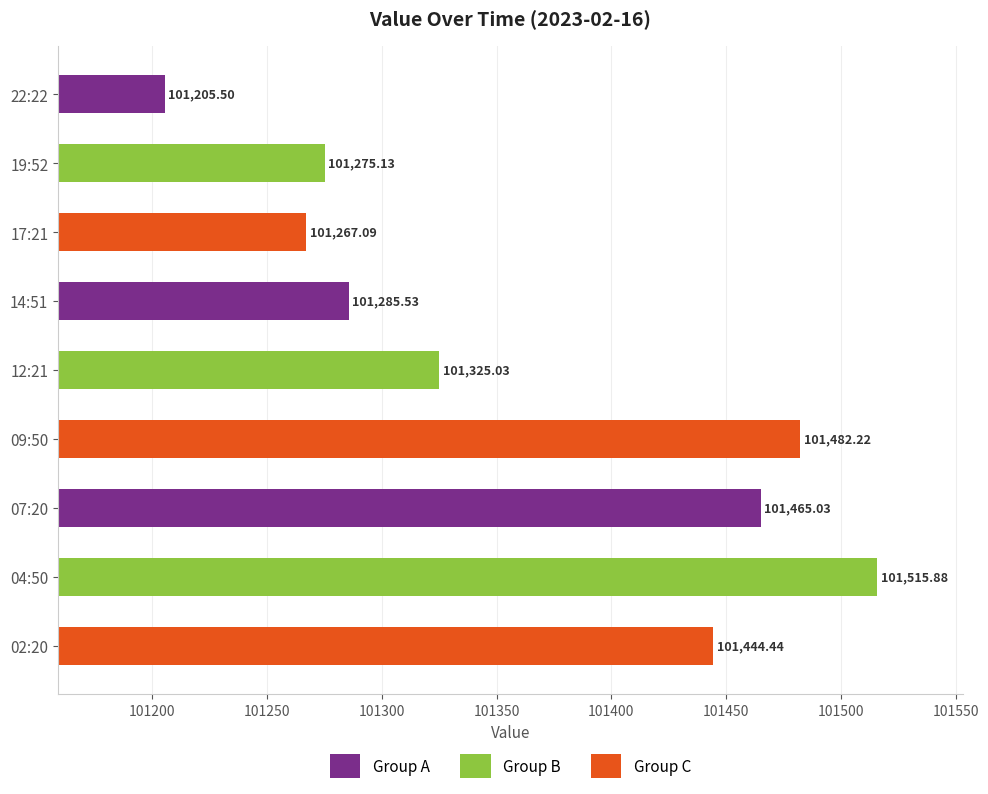

What is the minimum value shown in the chart?

101205.5